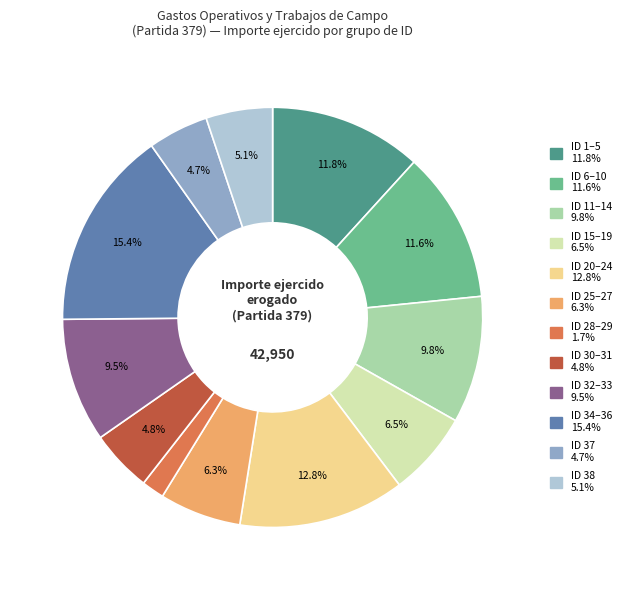

Does any single category account for the majority?

No